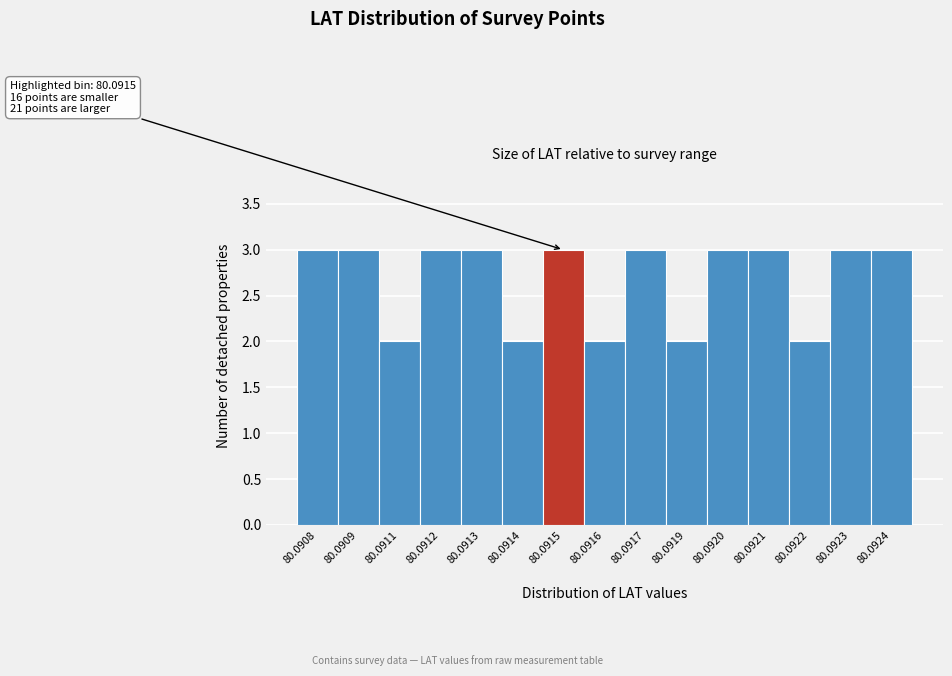

Reading right to left, what are all the values shown in this chart?

80.0924=3	80.0923=3	80.0922=2	80.0921=3	80.0920=3	80.0919=2	80.0917=3	80.0916=2	80.0915=3	80.0914=2	80.0913=3	80.0912=3	80.0911=2	80.0909=3	80.0908=3